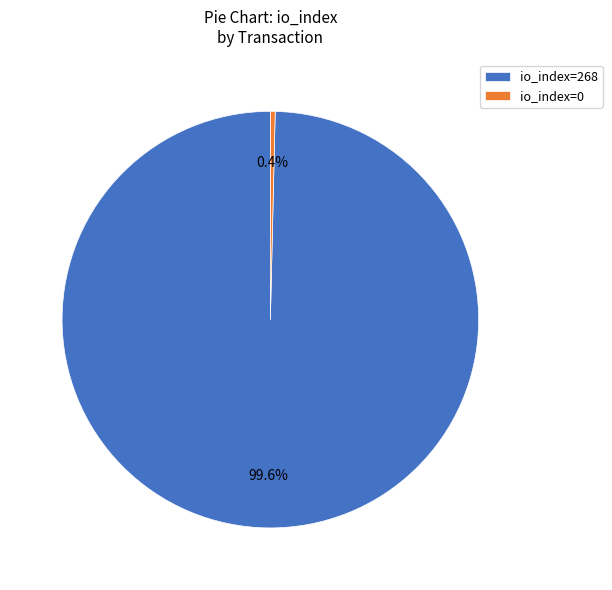

Does any single category account for the majority?

Yes